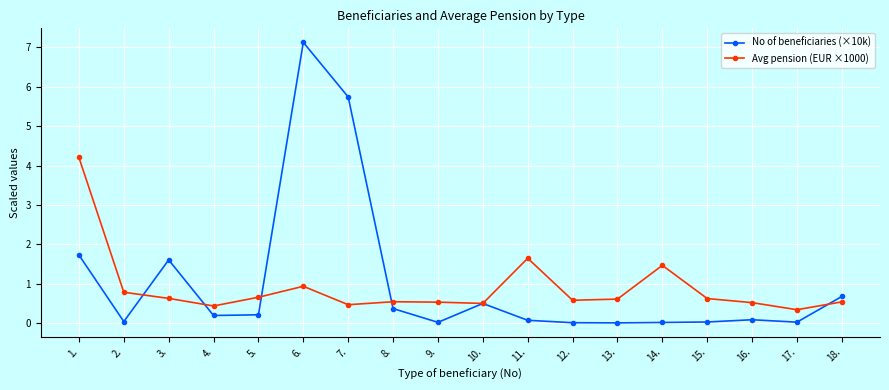

At 9., list the series in order from largest to smallest.

Avg pension (EUR ×1000), No of beneficiaries (×10k)